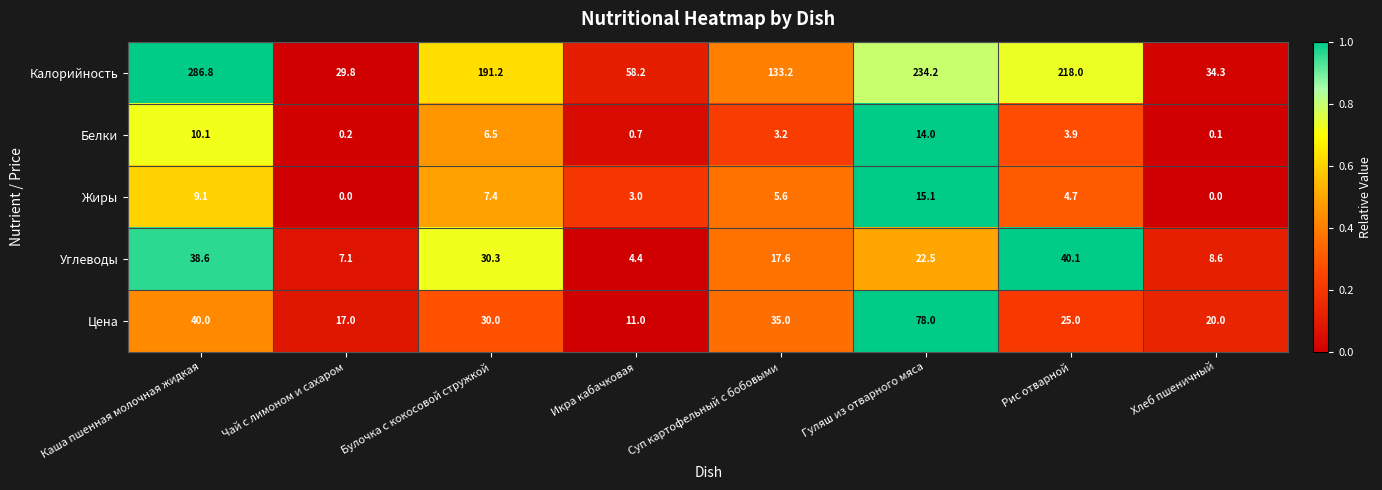

List the labels in order of Углеводы value, largest first.

Рис отварной, Каша пшенная молочная жидкая, Булочка с кокосовой стружкой, Гуляш из отварного мяса, Суп картофельный с бобовыми, Хлеб пшеничный, Чай с лимоном и сахаром, Икра кабачковая